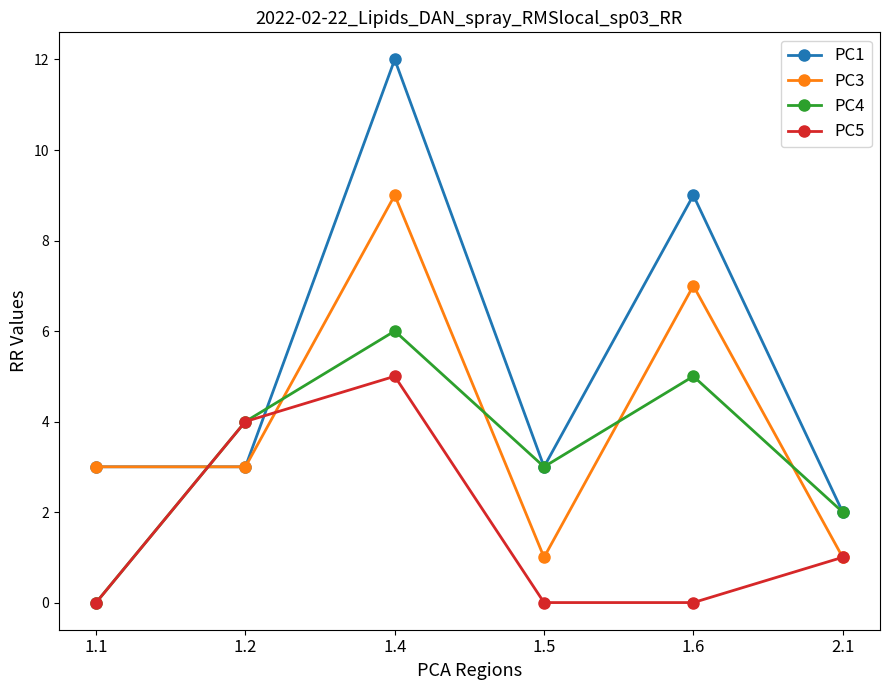

True or false: PC3 and PC5 intersect in this chart.

True